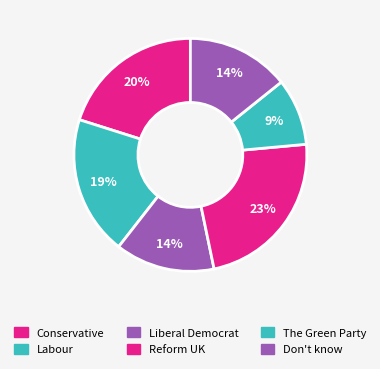

Count the number of slices in the pie.

6